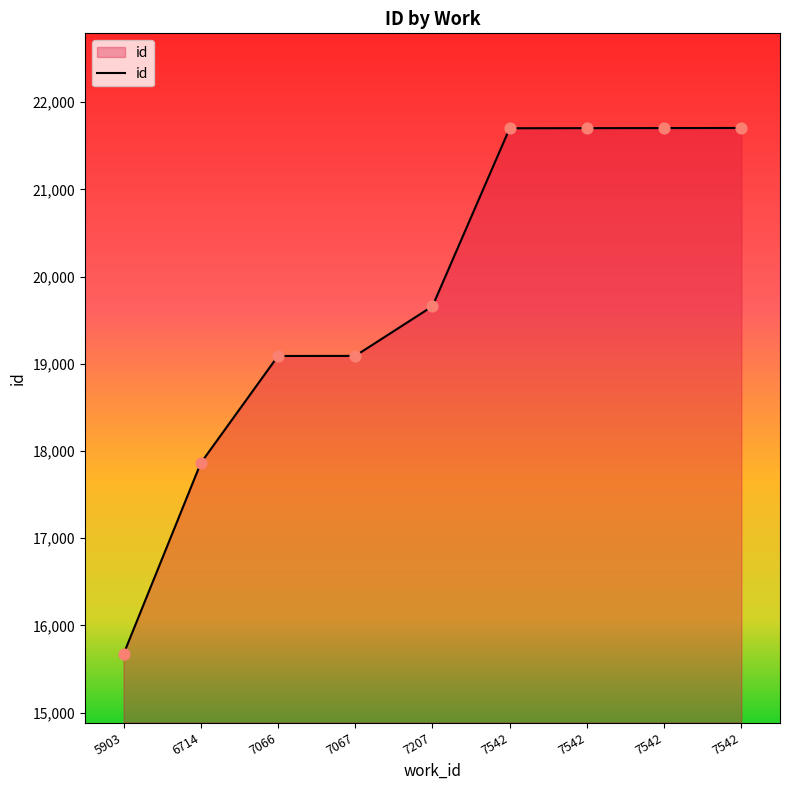

Between 7542 and 5903, which is larger?

7542